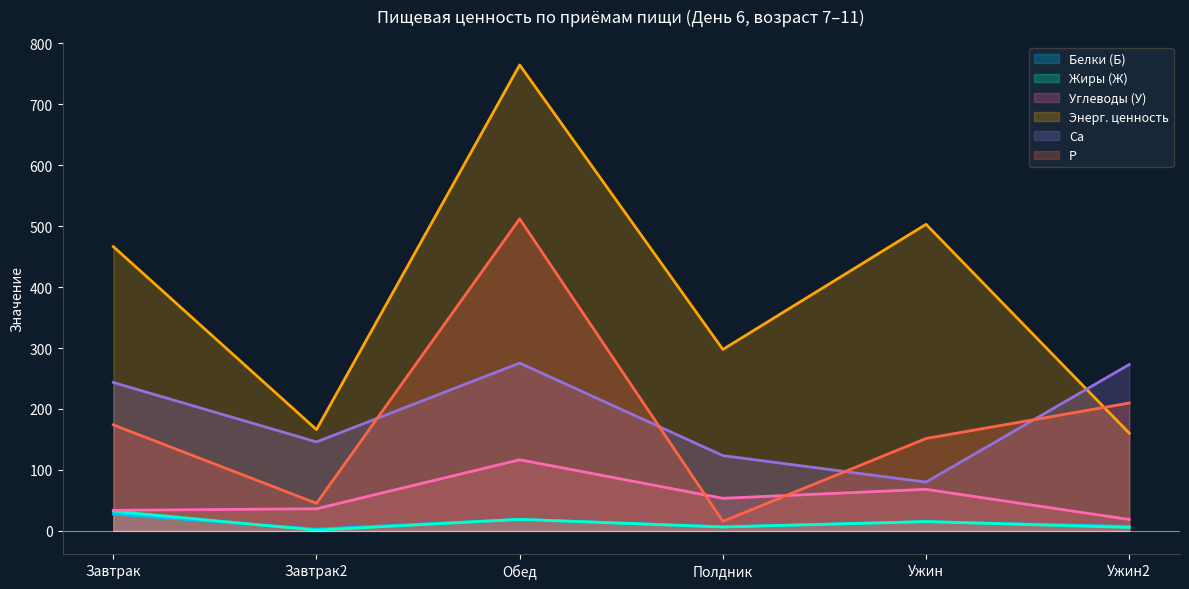

Where is the first local minimum for Углеводы (У)?

Полдник